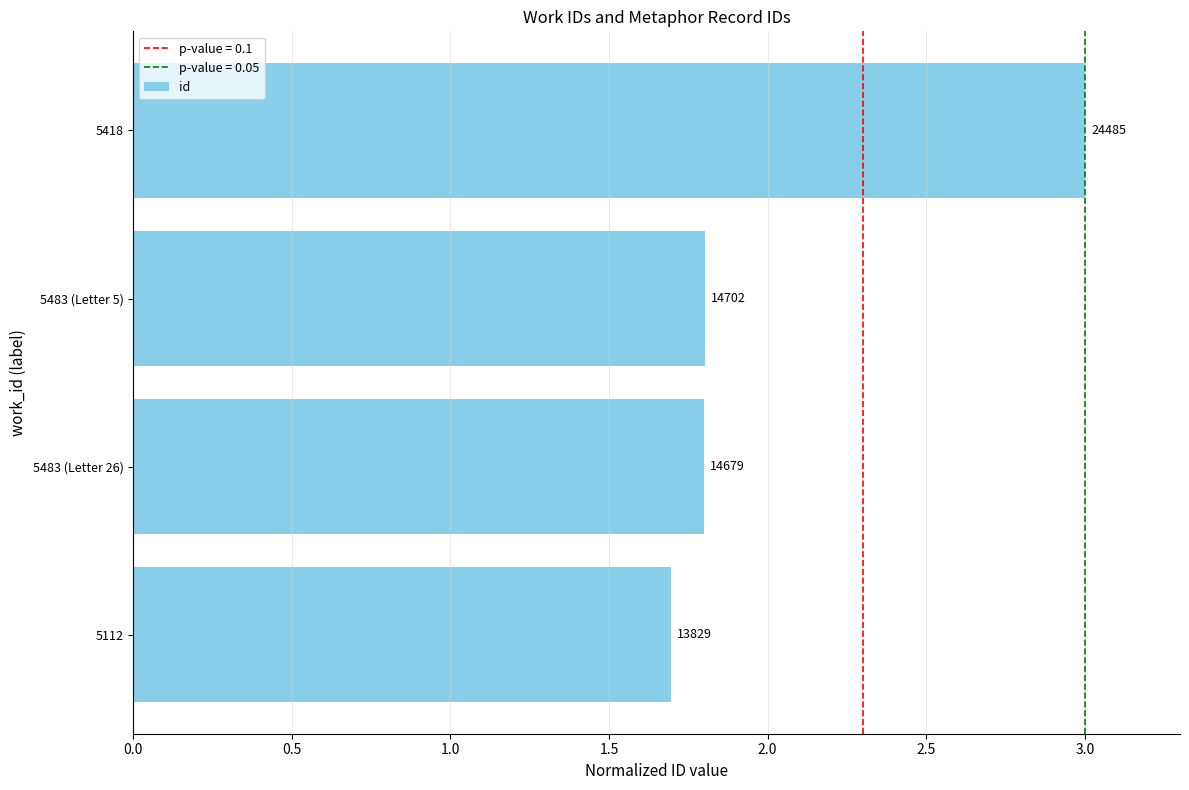

How many bars are there in total?

4